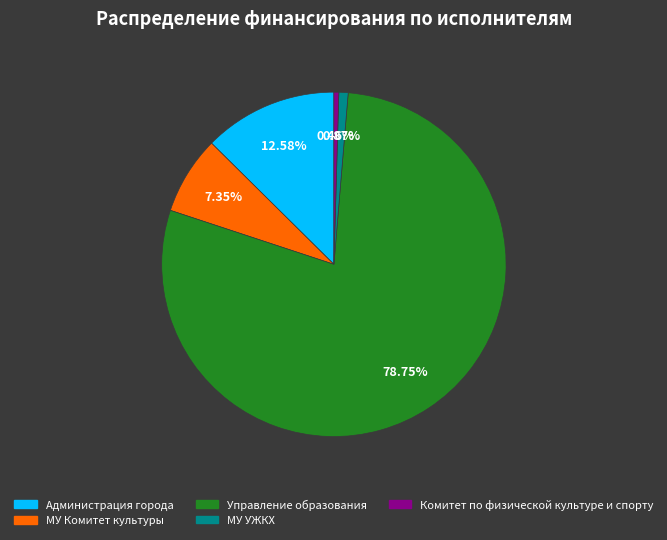

Is there a majority slice in this chart?

Yes